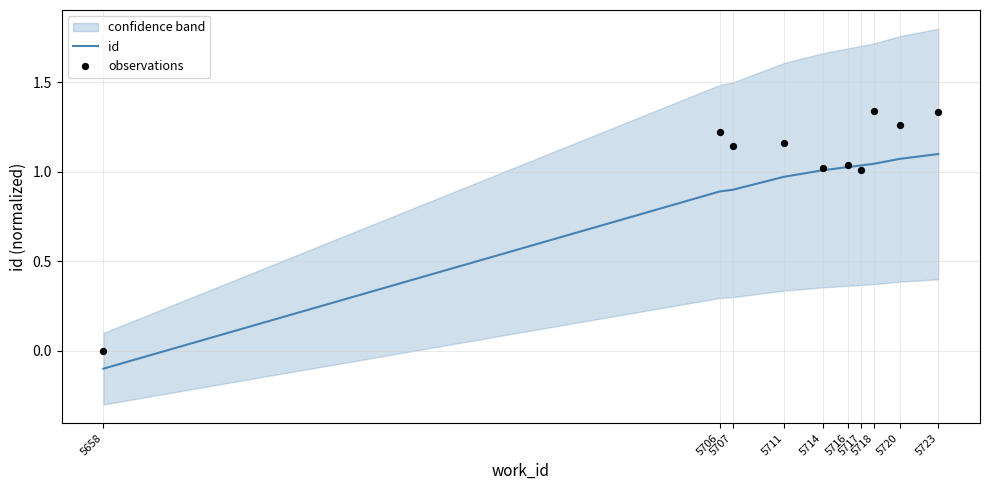

Which series has the largest total across all categories?

observations